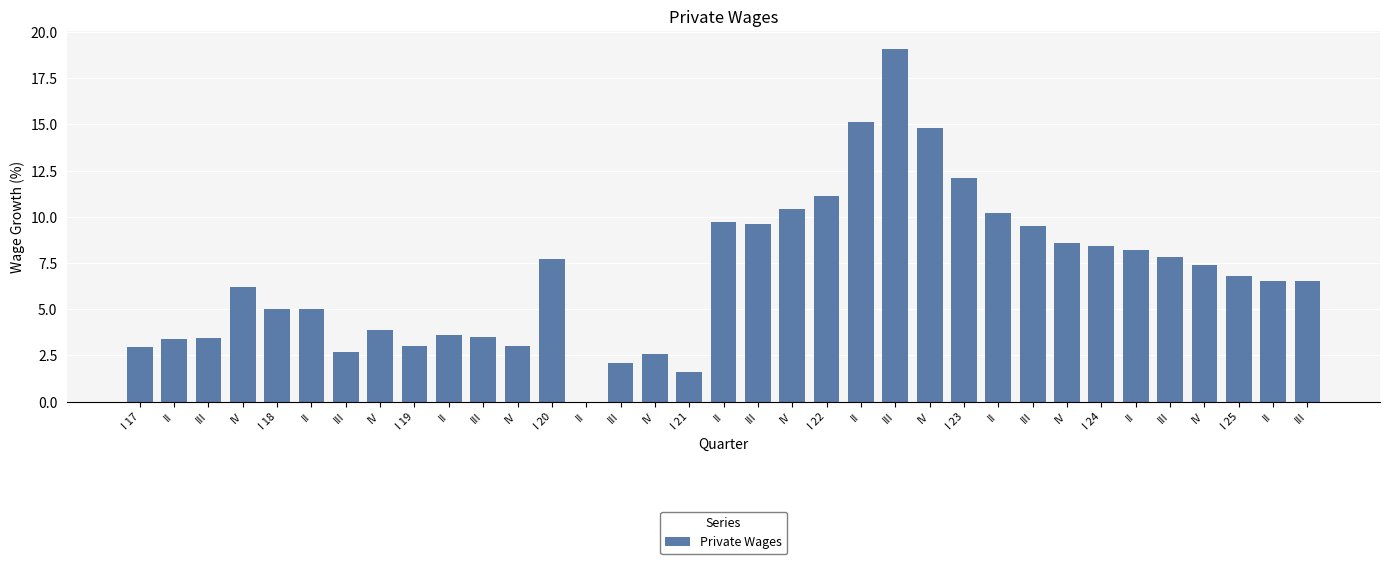

The value at II is 5.0. True or false?

True